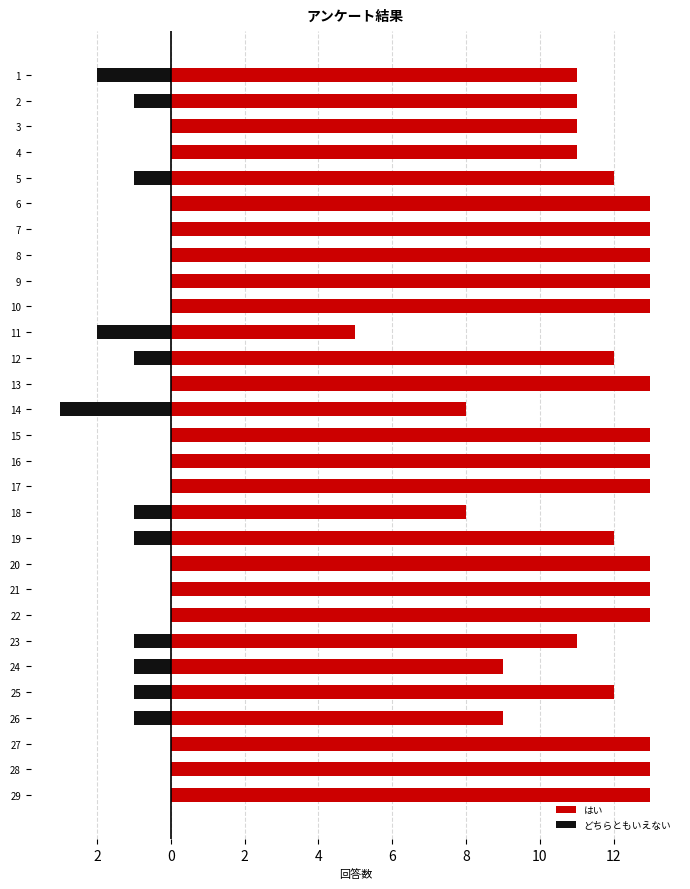

What is the difference between the maximum and minimum values in the どちらともいえない series?

3